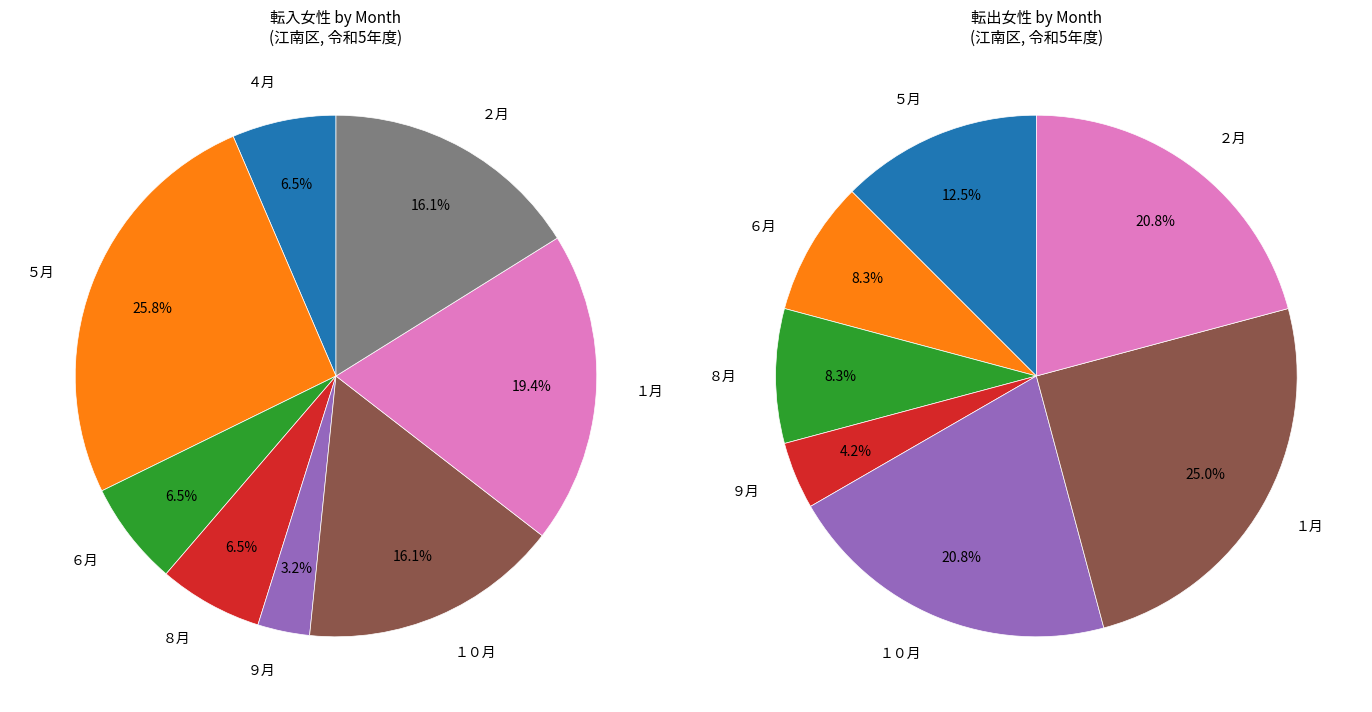

True or false: ３月 accounts for 9% of the total.

False